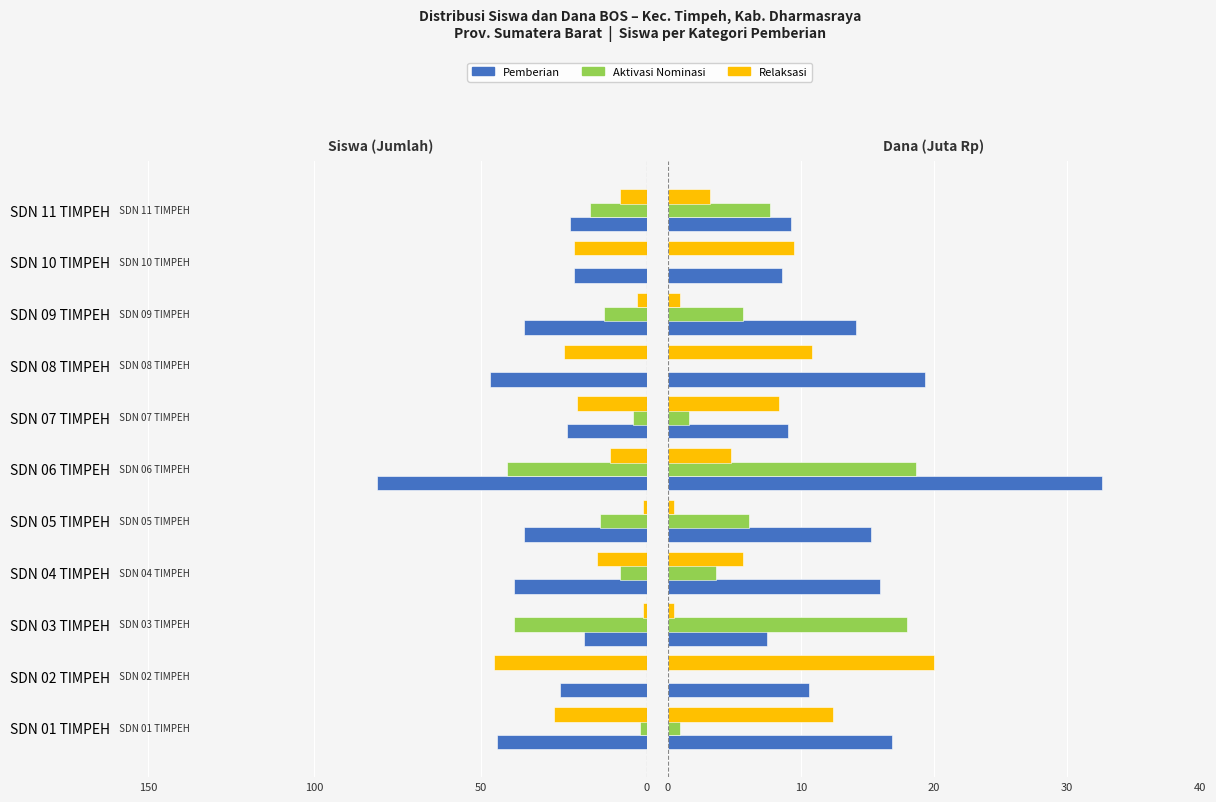

What is the average value of the Pemberian Dari Aktivasi Nominasi series?

-12.7